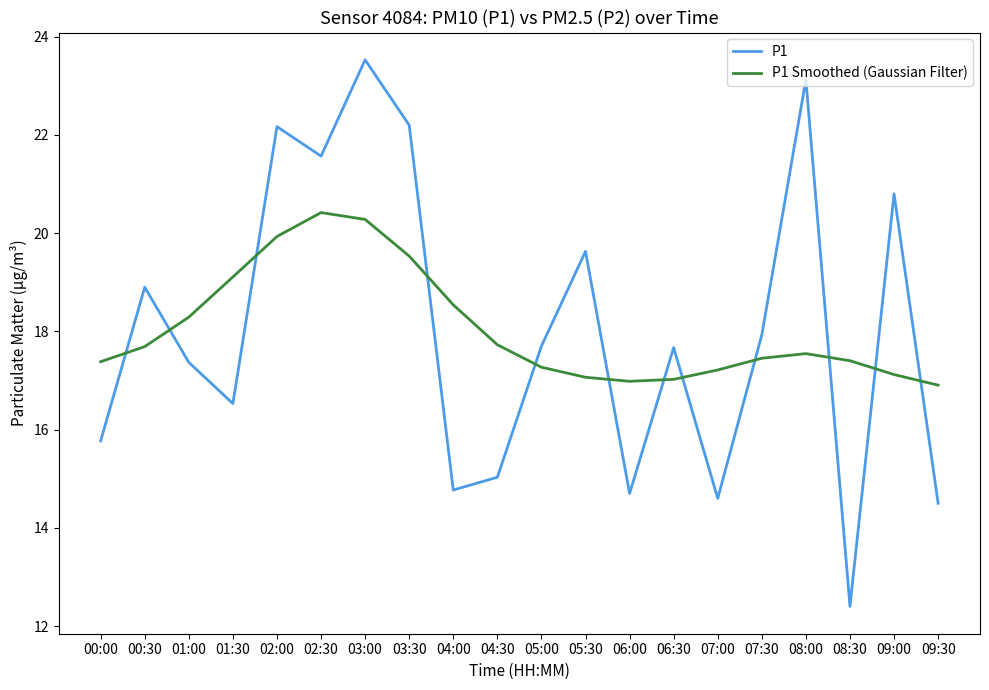

Where is the first local minimum for P1?

01:30